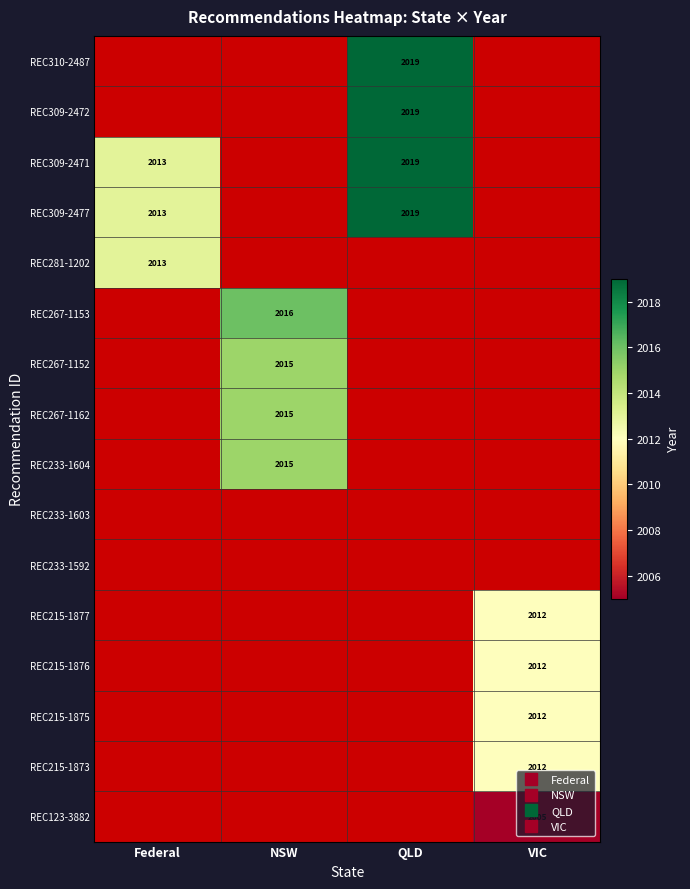

True or false: REC281-1202 has a value of 3090.9 at Federal.

False